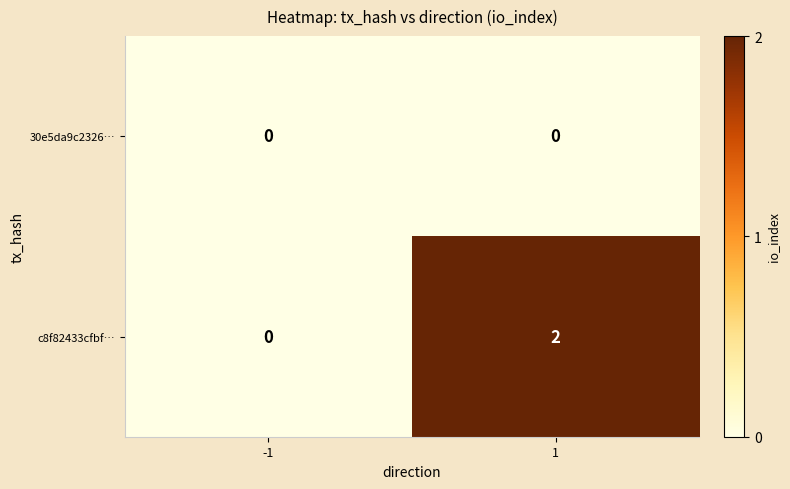

Rank the series by their average value, from lowest to highest.

30e5da9c2326…, c8f82433cfbf…